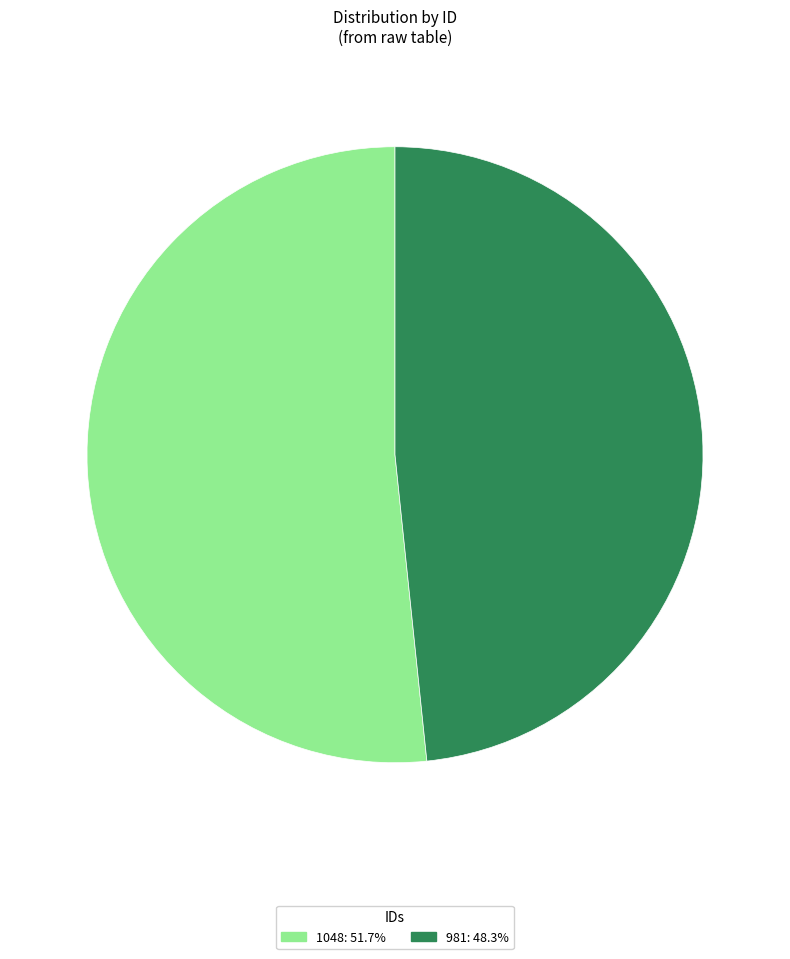

What is the ratio of the value at 981 to the value at 1048?

0.9